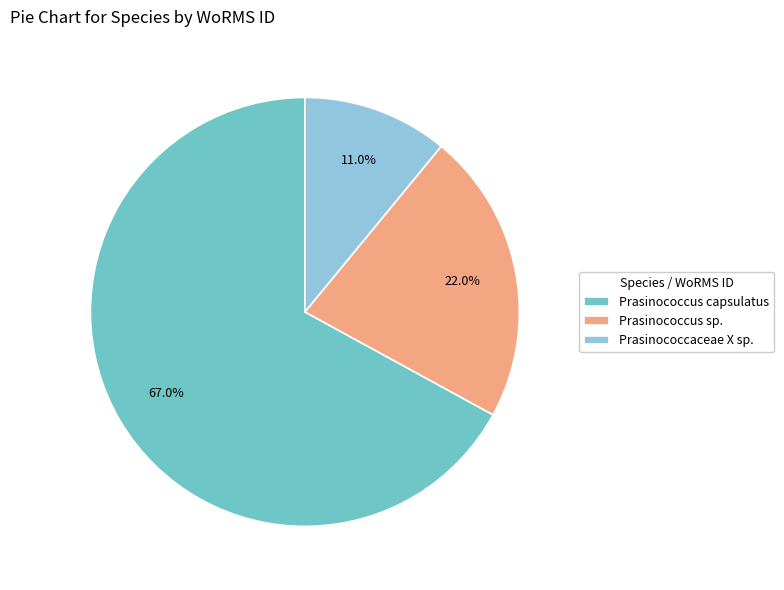

Approximately how many times larger is the value at Prasinococcus sp. compared to Prasinococcus capsulatus?

0.3